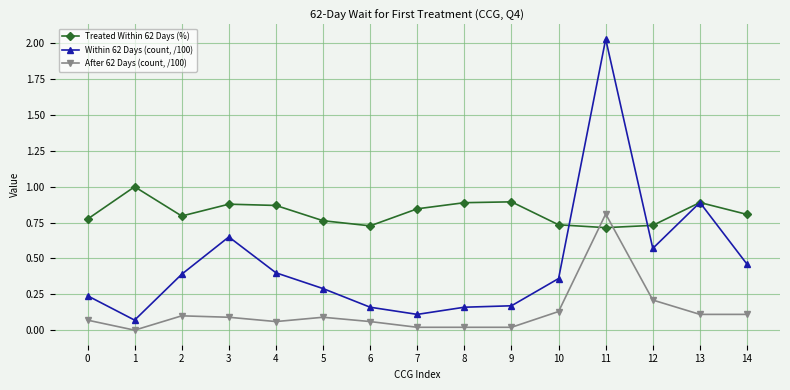

The value of After 62 Days (count, /100) at 10 is 0.1. True or false?

True